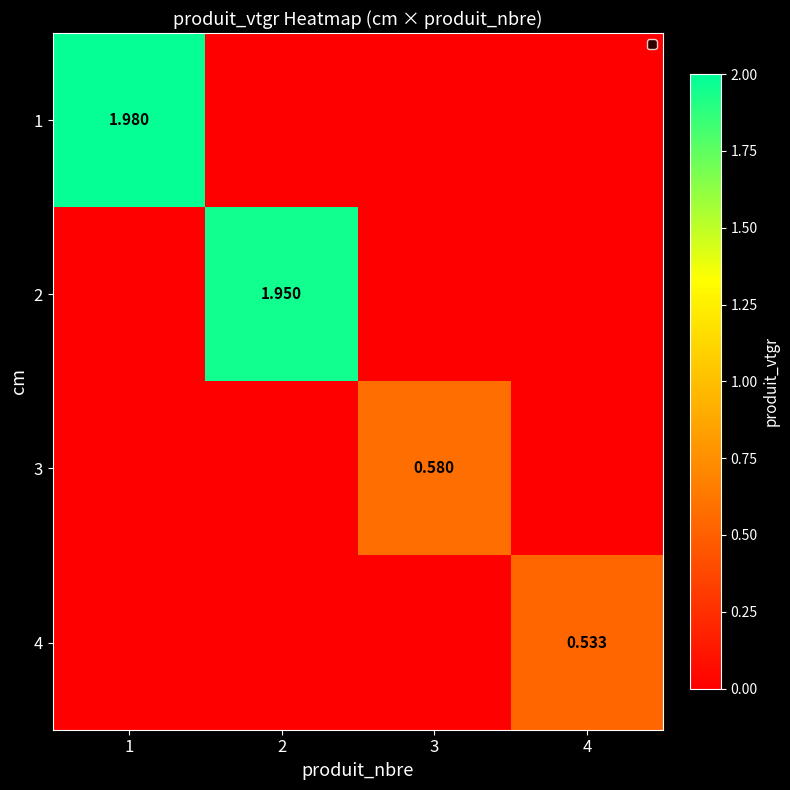

Is the value of 2 at 4 greater than the value of 4 at 4?

No